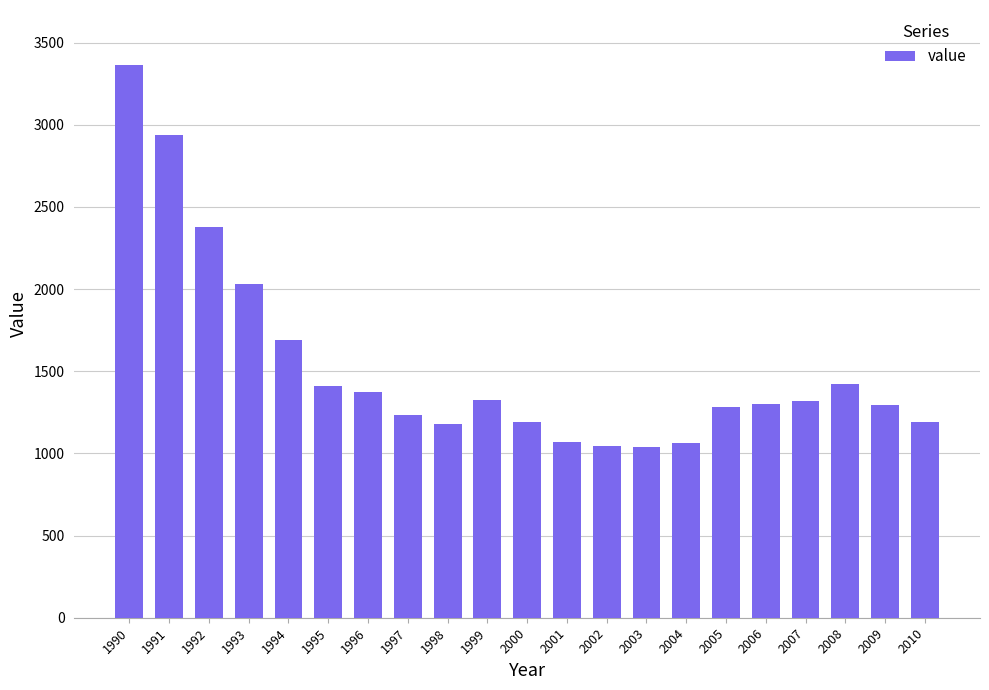

What is the ratio of the value at 1998 to the value at 1999?

0.9